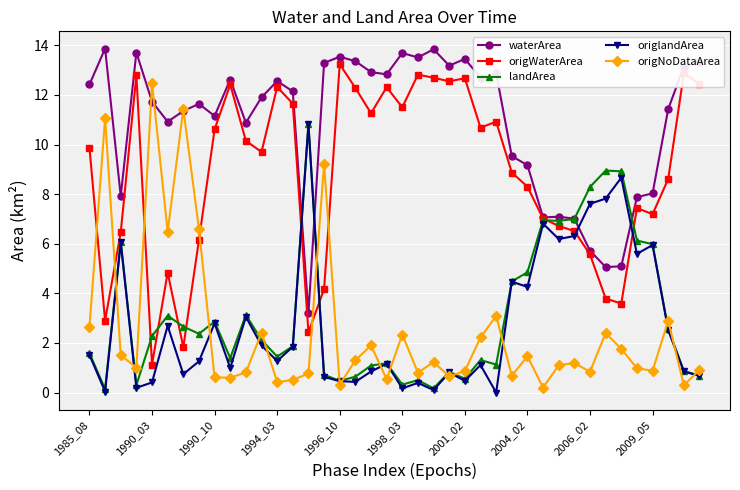

What is the maximum value shown in the chart?

13.9